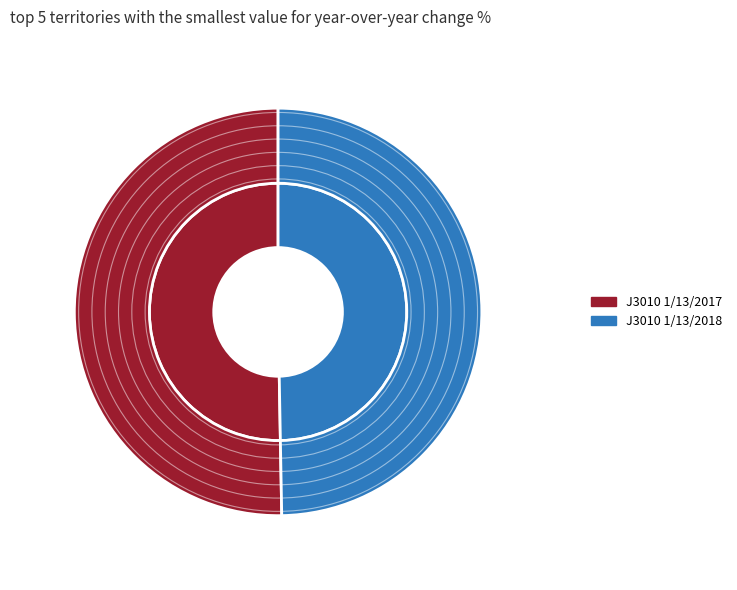

Is there any slice that represents more than half of the pie?

Yes